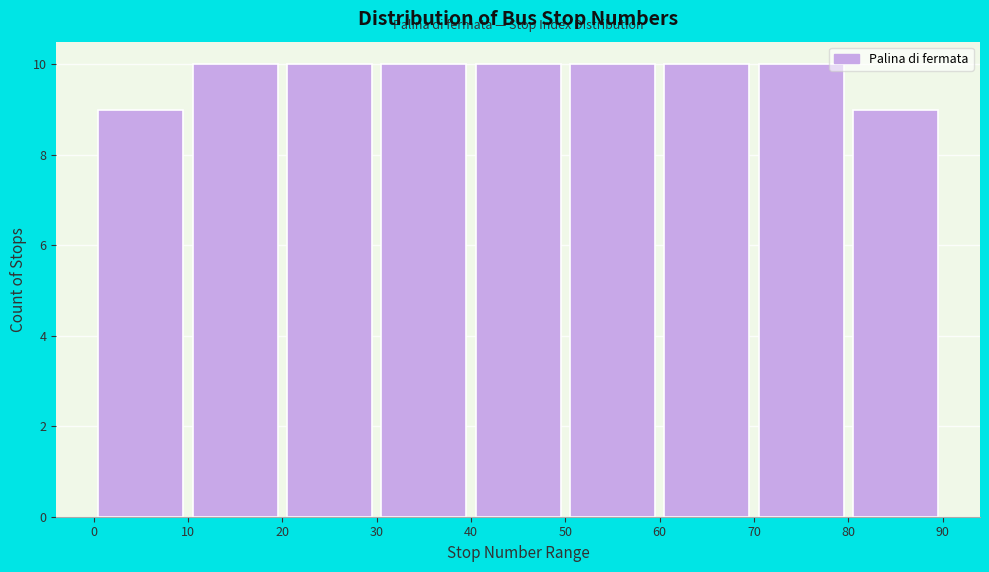

Reading left to right, list every bar in this chart as the range it spans on the x-axis followed by its height. The values are not printed on the chart, so give them approximately, as read against the axis.

0 to 10: 9
10 to 20: 10
20 to 30: 10
30 to 40: 10
40 to 50: 10
50 to 60: 10
60 to 70: 10
70 to 80: 10
80 to 90: 9